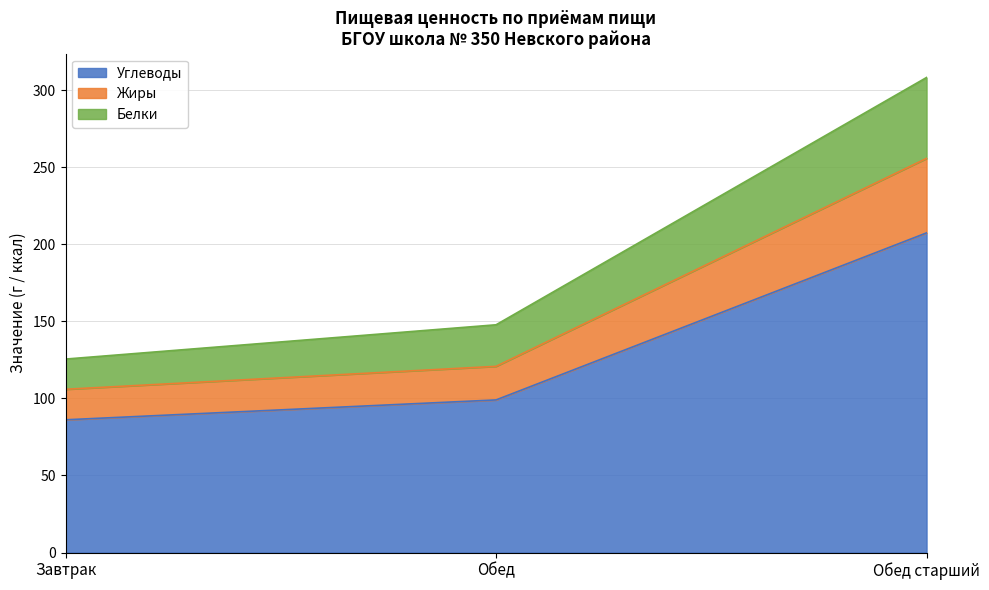

Which category has the lowest value in the Углеводы series?

Завтрак